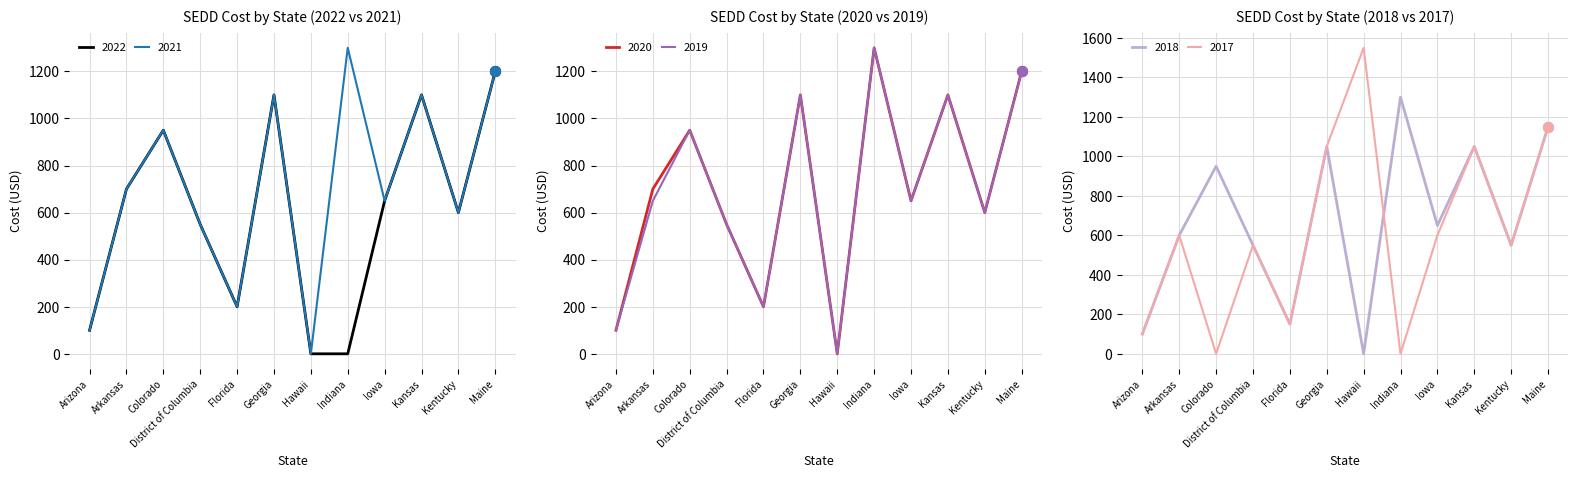

What are all the series names shown in the legend?

2022 Cost, 2021 Cost, 2020 Cost, 2019 Cost, 2018 Cost, 2017 Cost